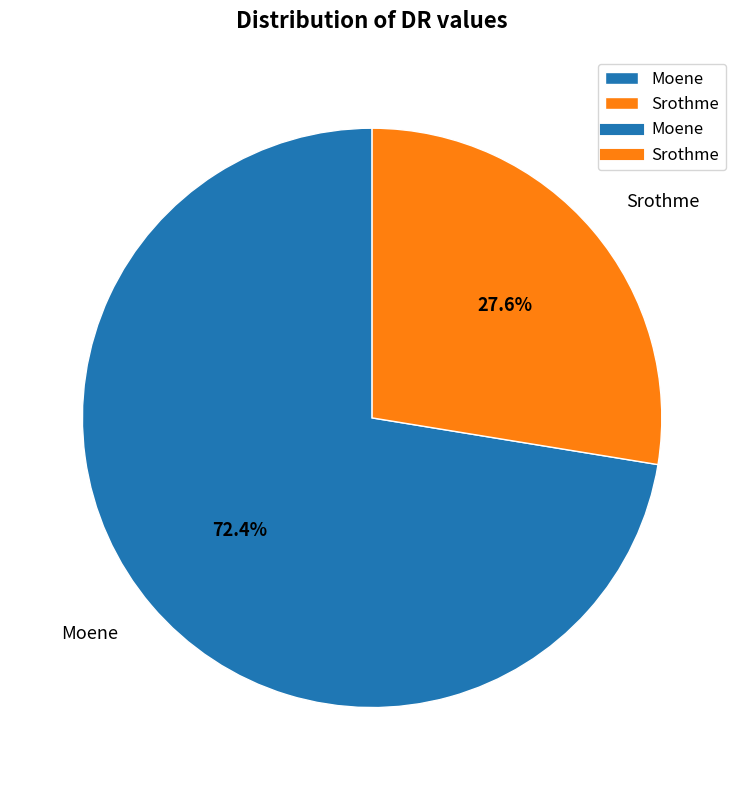

How many segments does this pie chart have?

2